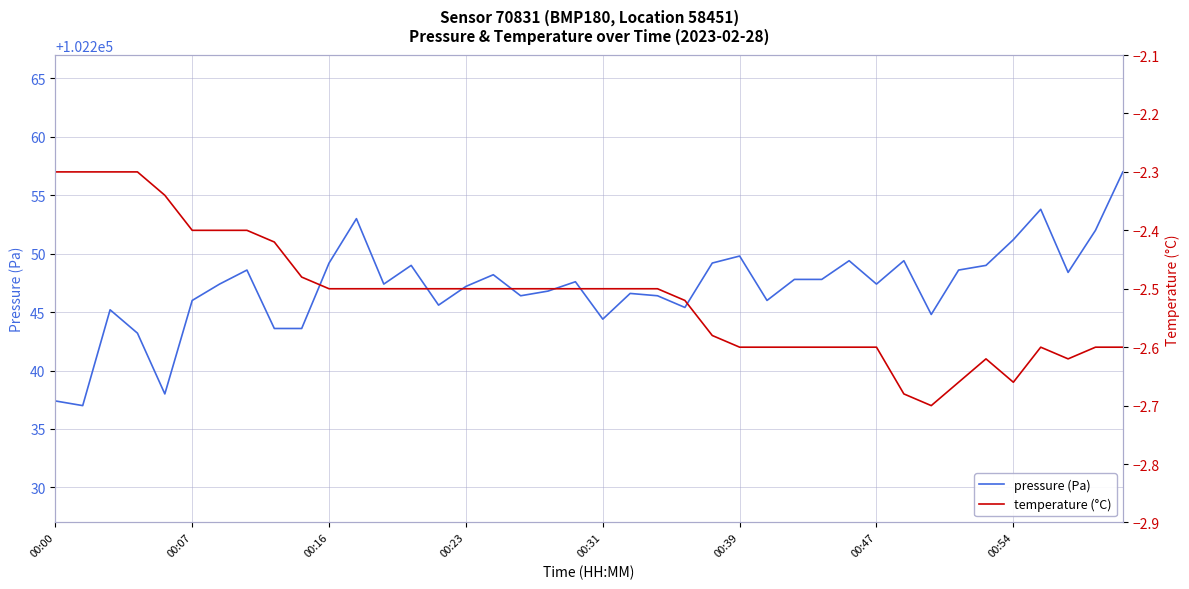

Rank the series by their average value, from highest to lowest.

pressure (Pa), temperature (°C)